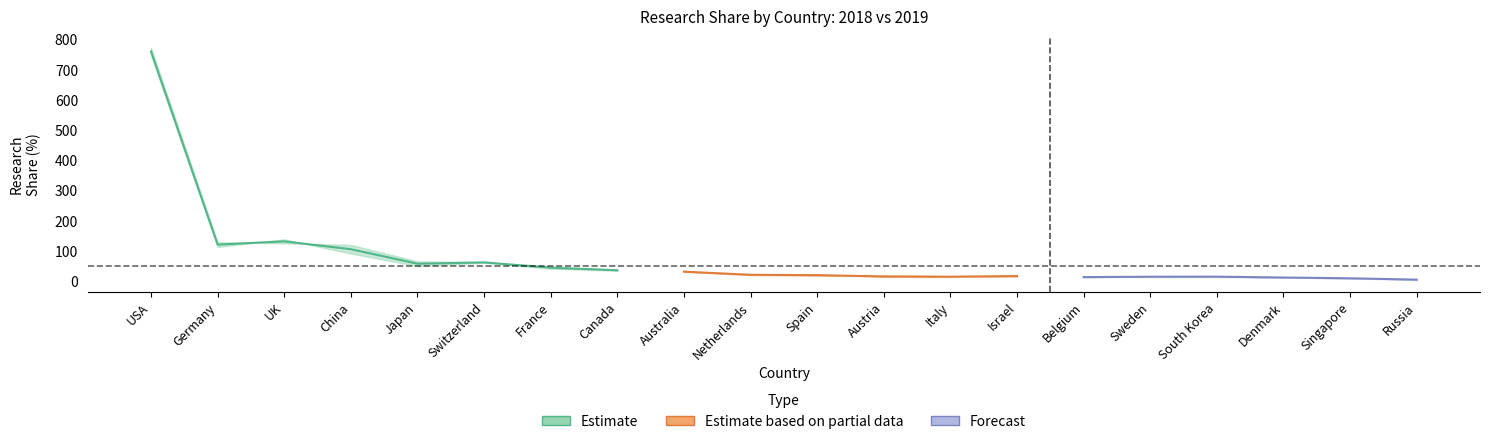

Is the value of share_2019 at 8 greater than the value of share_2018 at 8?

No